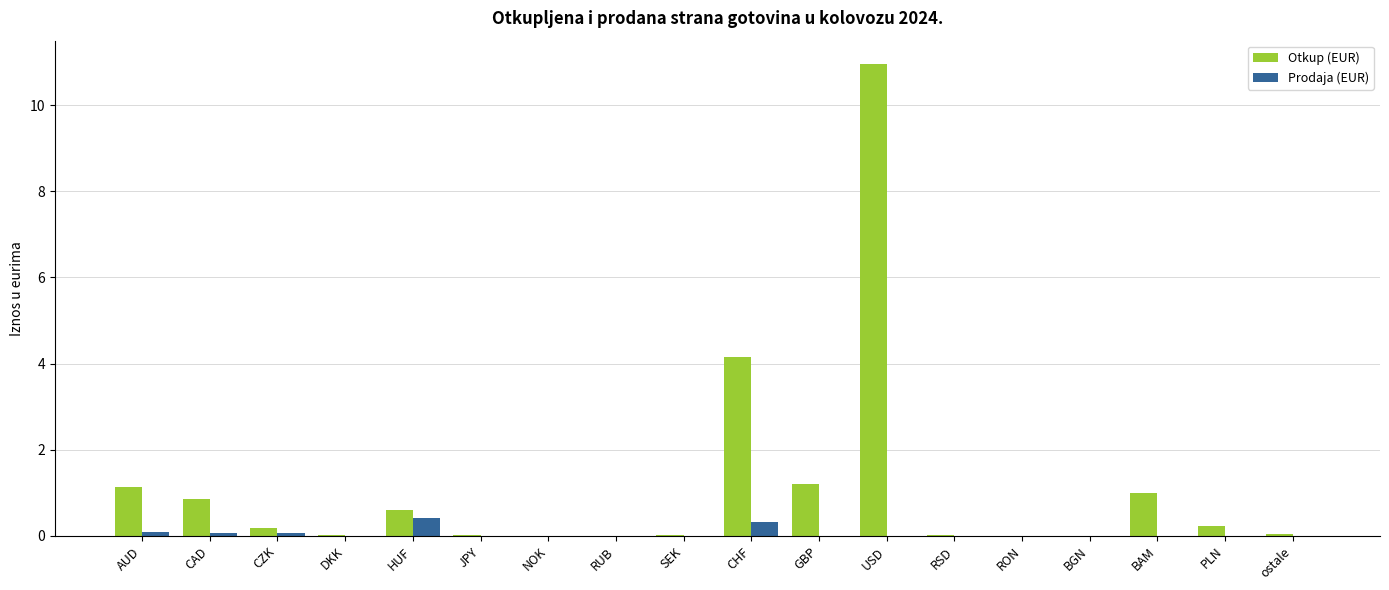

What is the value of the Otkup (EUR) bar at the 11th from the left?

1215341